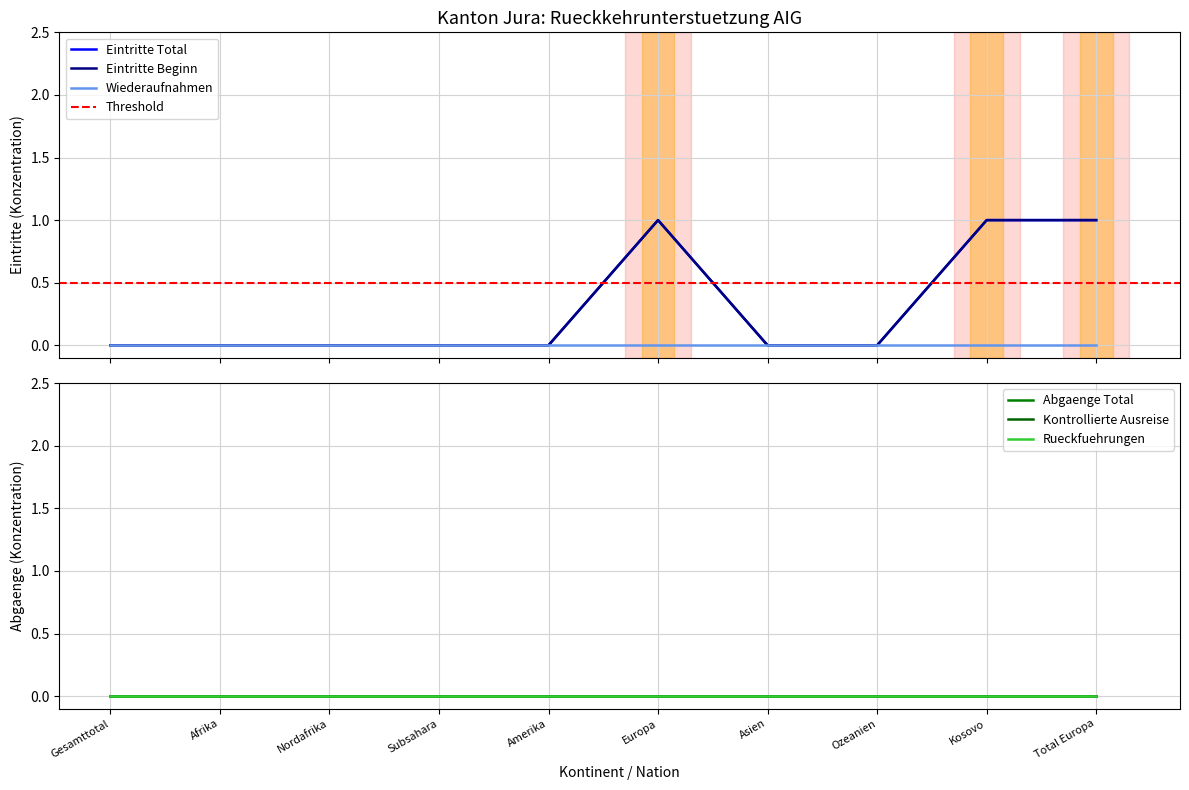

At how many categories does at least one series exceed 0?

3